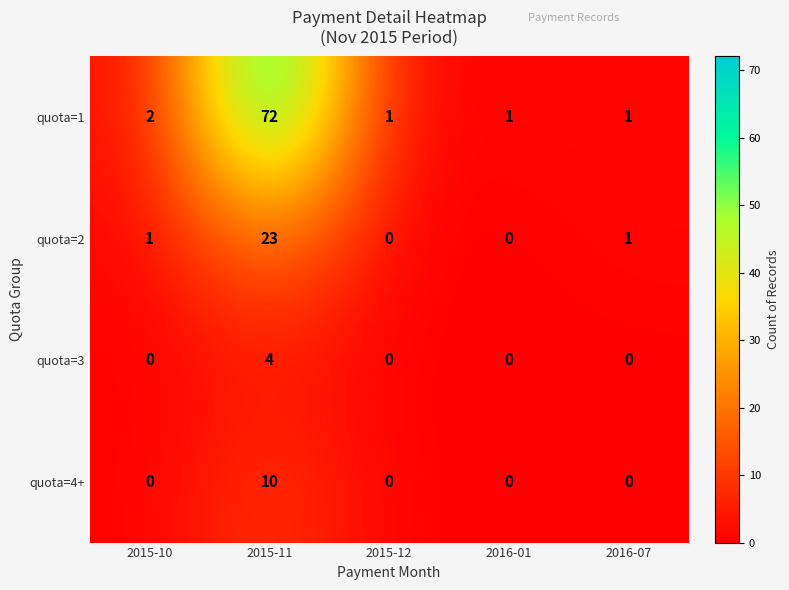

Which series has the largest total across all categories?

quota=1